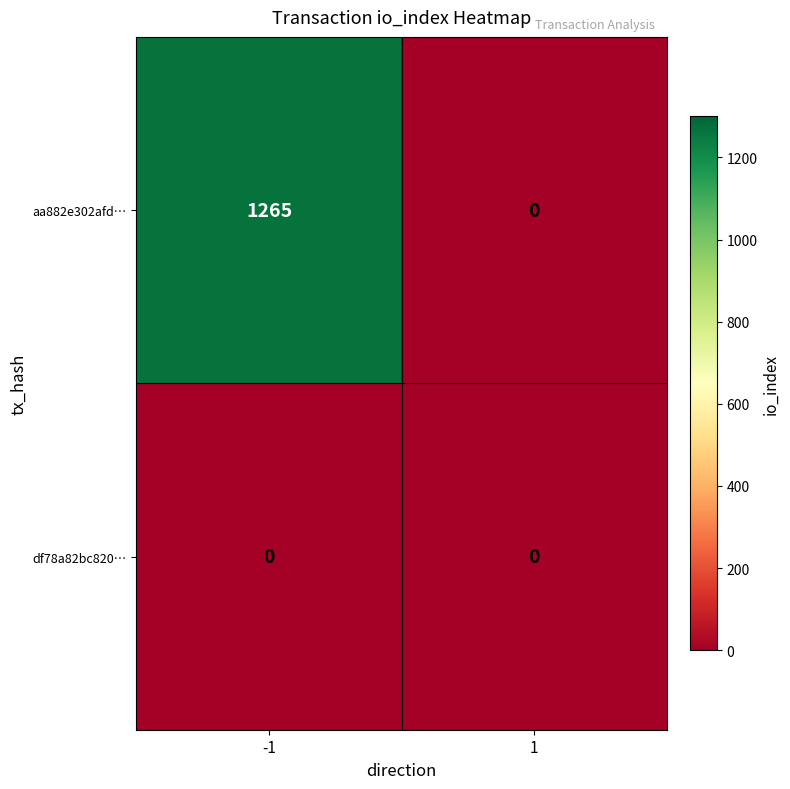

Is it true that df78a82bc820… equals 0 at -1?

True